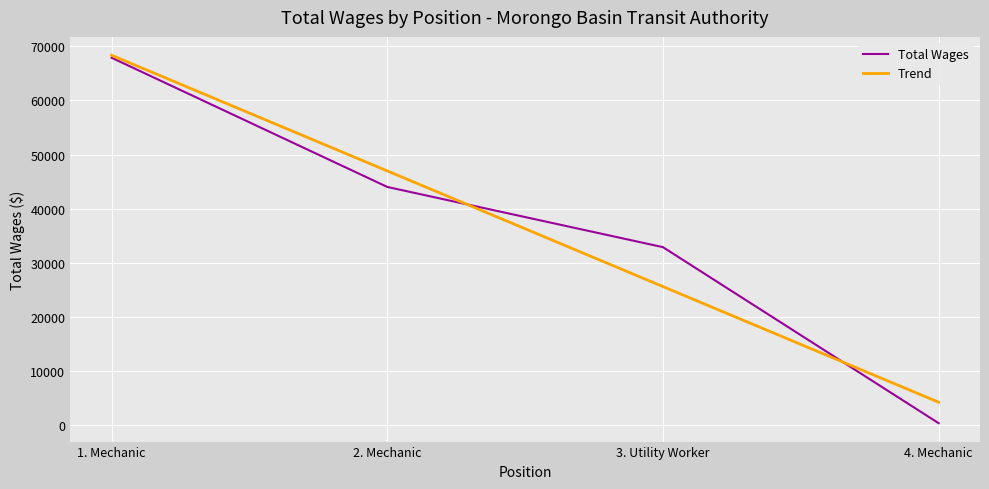

What are all the series names shown in the legend?

Total Wages, Trend